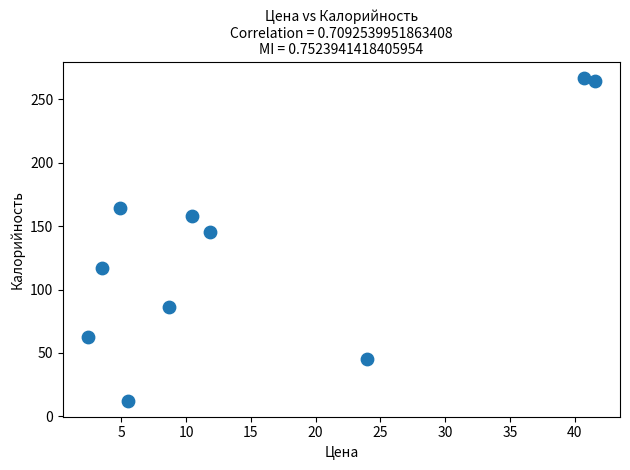

What Y value in the scatter plot is closest to 139?

145.1